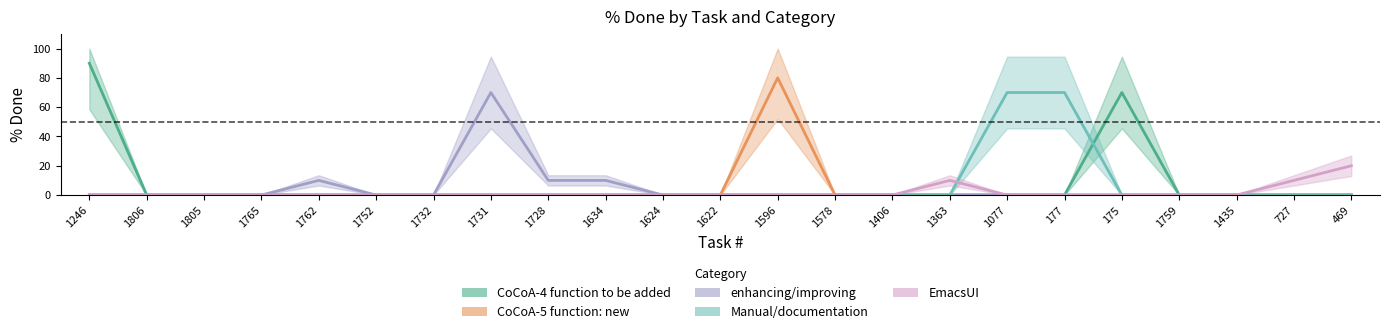

At which category does EmacsUI reach its first local peak?

1363